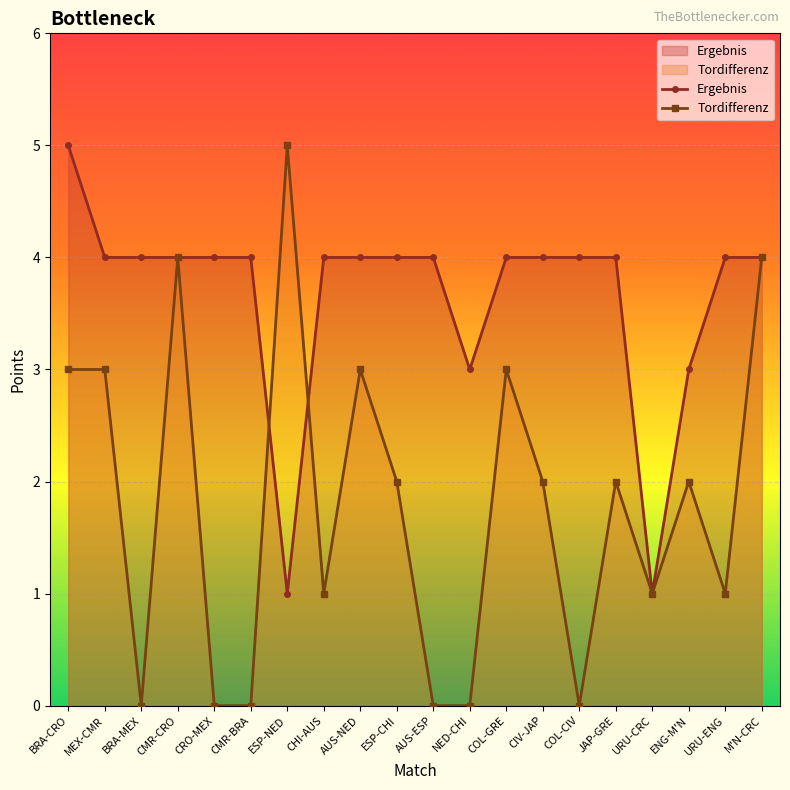

Is it true that Tordifferenz equals 0 at CRO-MEX?

True